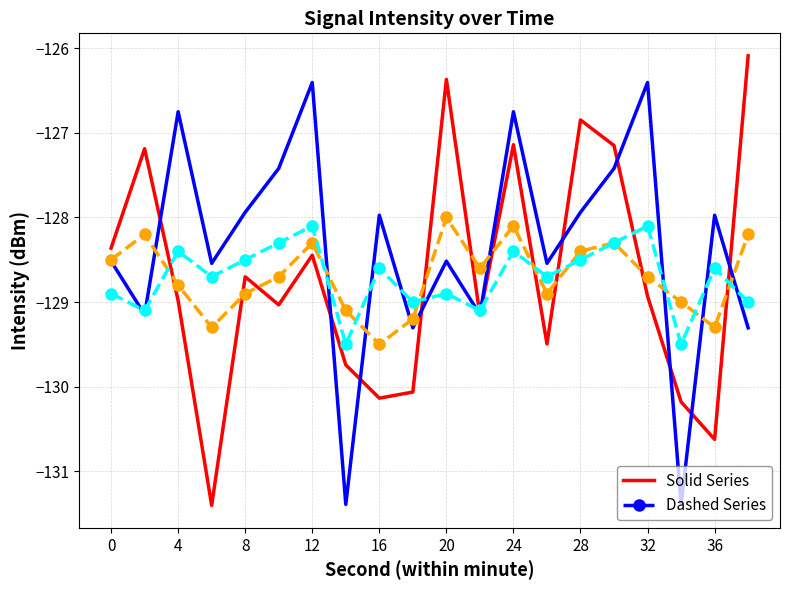

What is the smallest value displayed?

-131.4